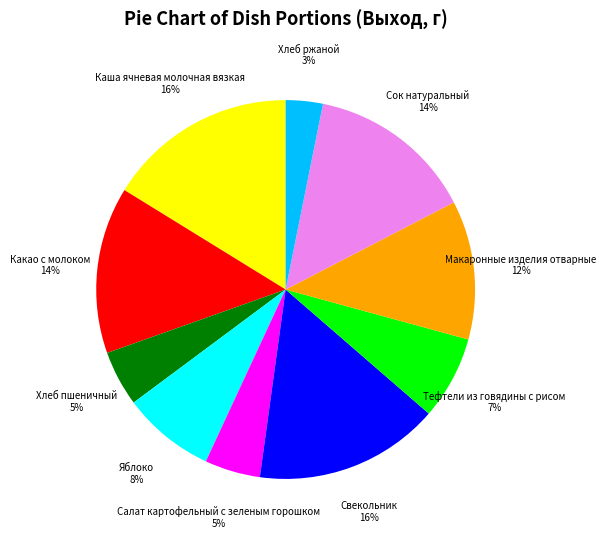

To the nearest percent, what is the difference between the largest and smallest slice percentages?

13%